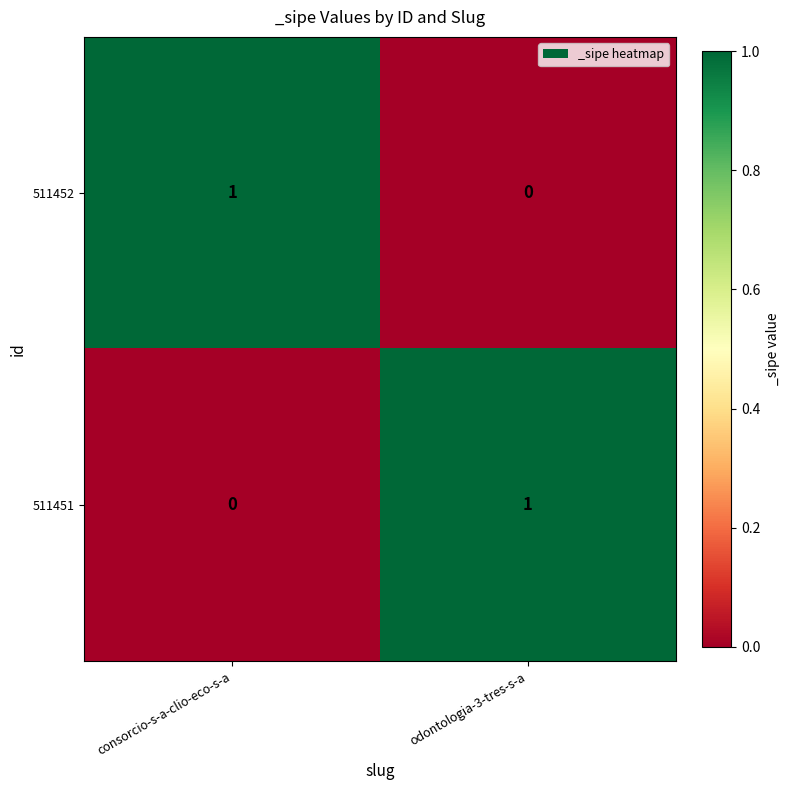

Where is 511452 nearest to the value 0?

odontologia-3-tres-s-a